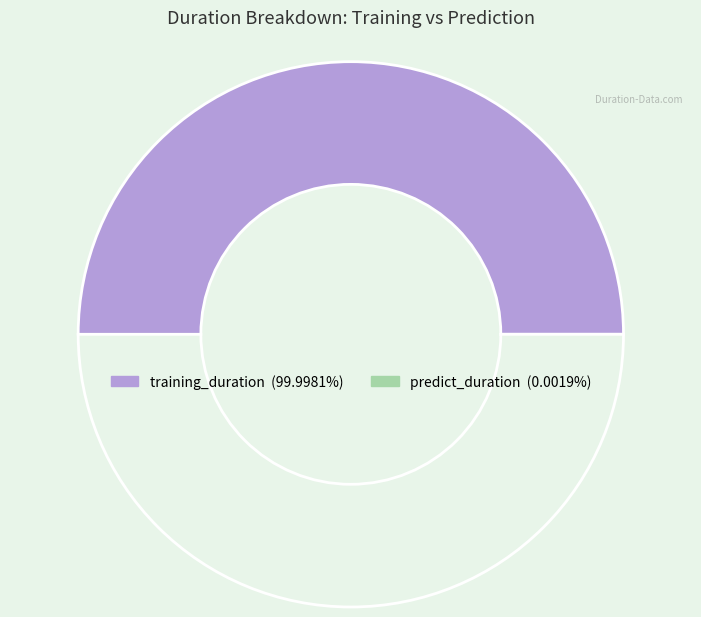

To the nearest percent, what is the difference between the largest and smallest slice percentages?

100%